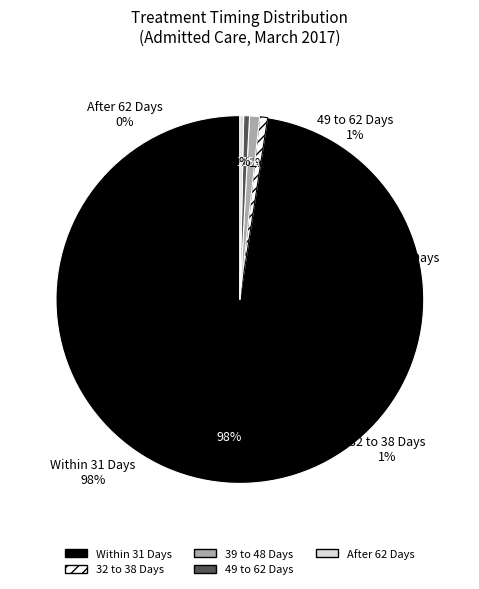

Count the number of slices in the pie.

5